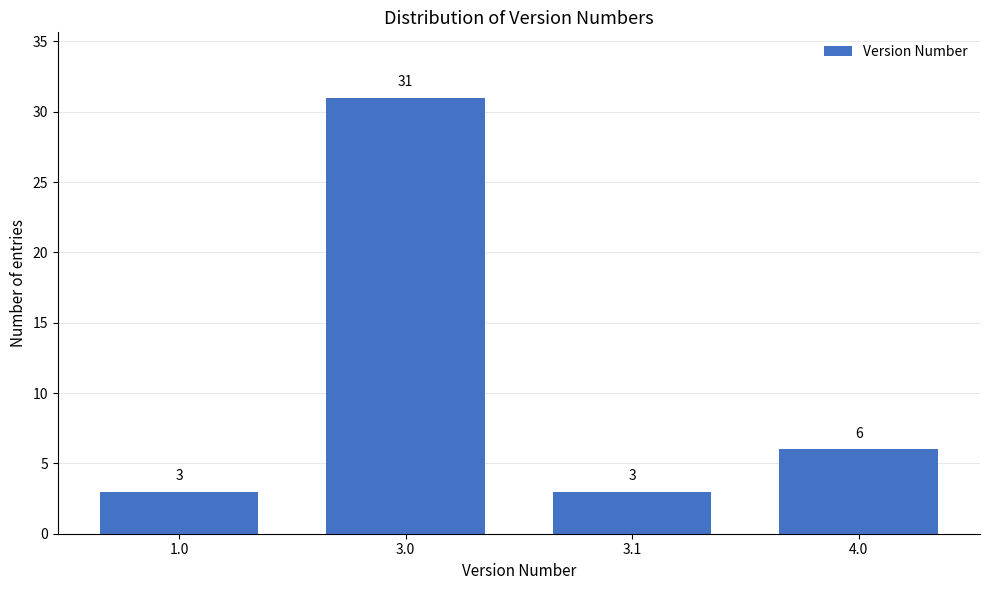

Reading left to right, transcribe all the data shown in this chart.

1.0=3	3.0=31	3.1=3	4.0=6